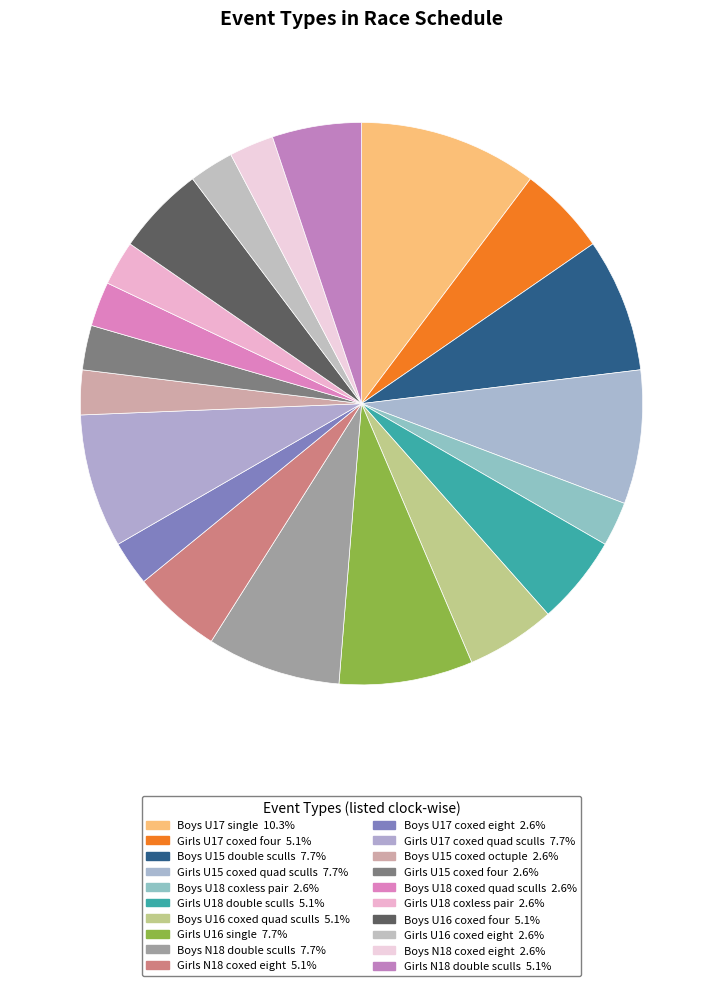

Which has a higher value, Boys U15 coxed octuple or Girls U18 double sculls?

Girls U18 double sculls